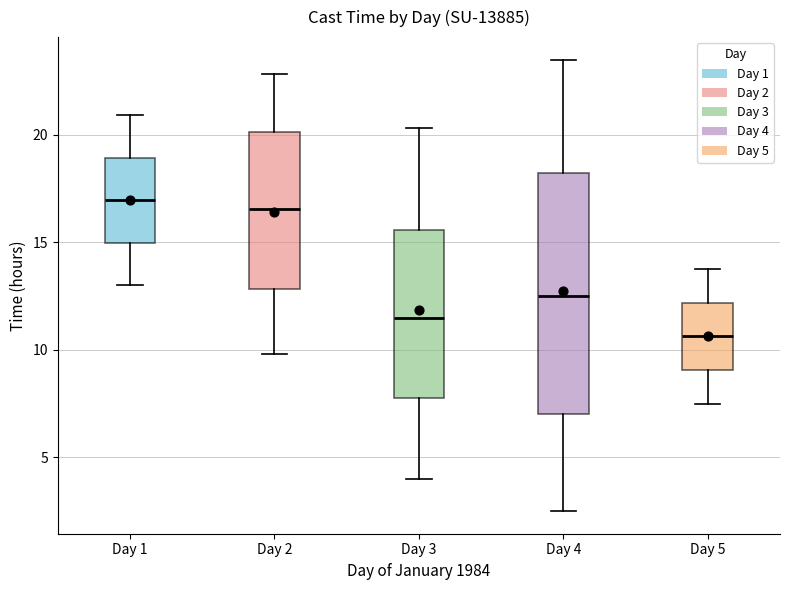

Which box has the lowest median line?

Day 5